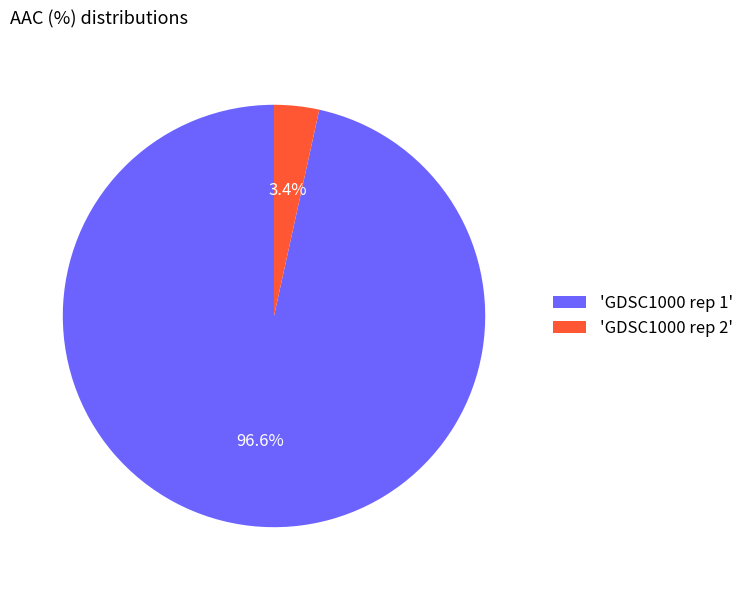

Does any single category account for the majority?

Yes